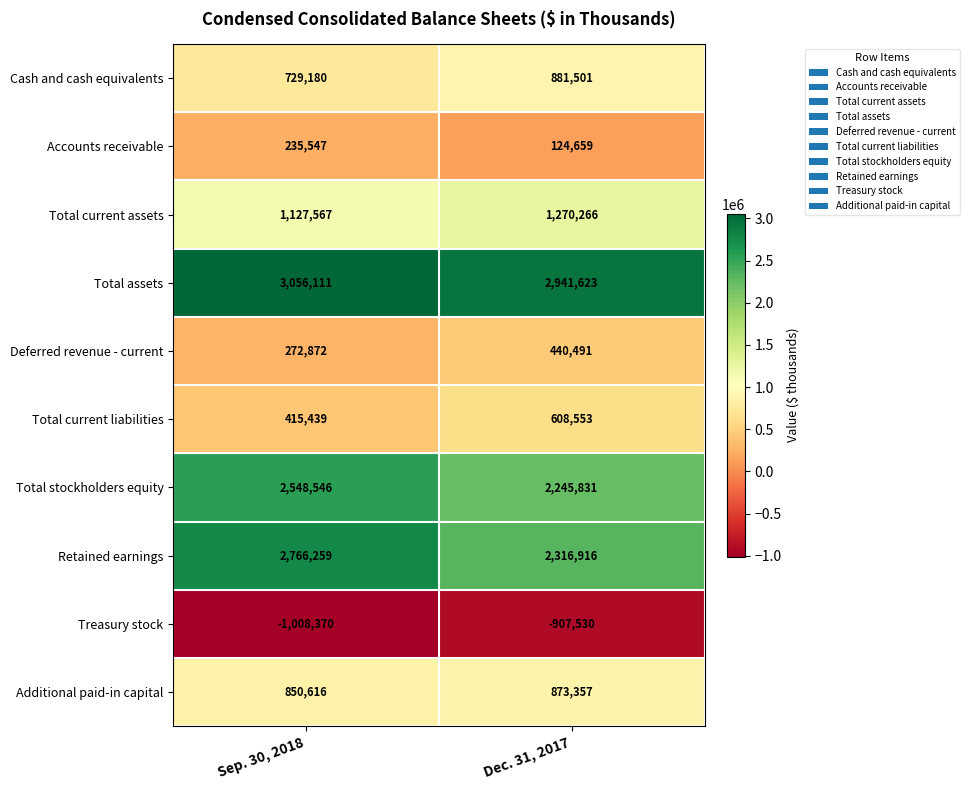

What is the sum of the Total current liabilities values at Dec. 31, 2017 and Sep. 30, 2018?

1023992